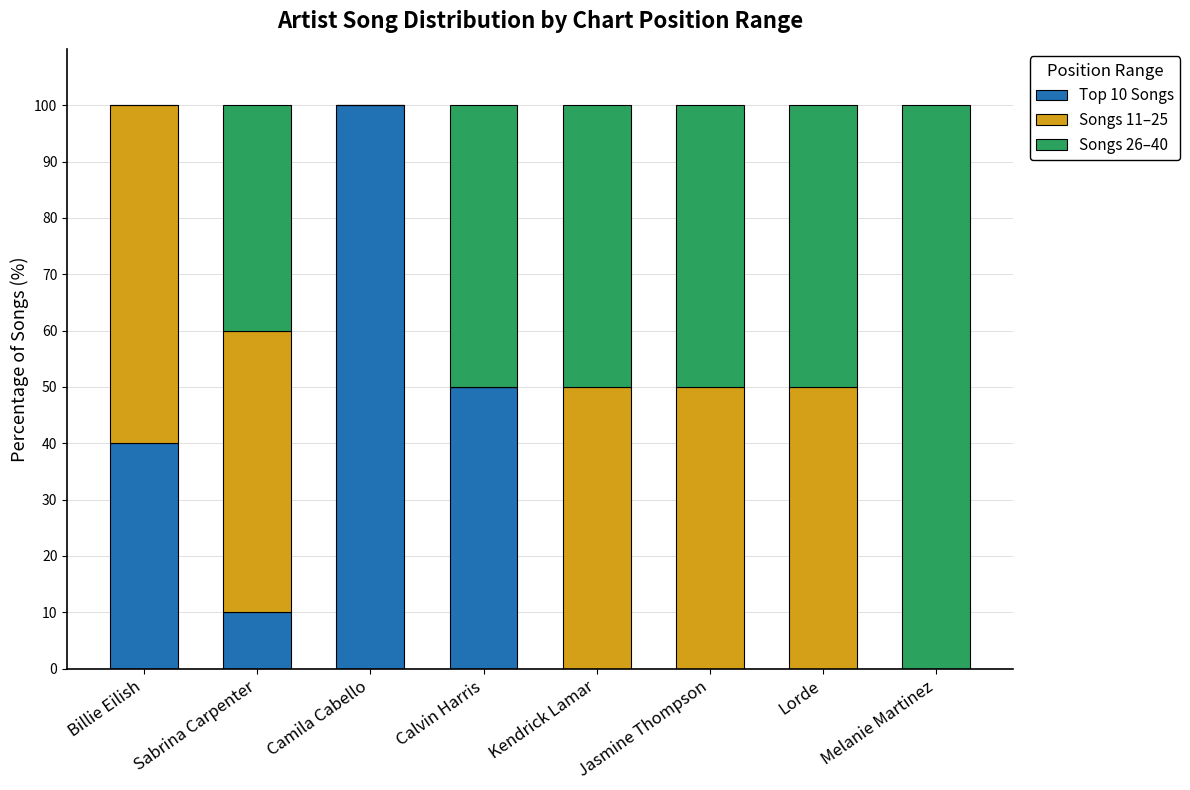

At which label does Top 10 Songs reach its peak?

Camila Cabello